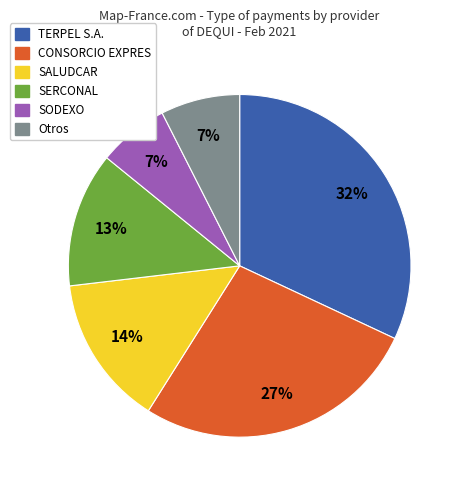

Is it true that SODEXO is 1% of the pie?

False